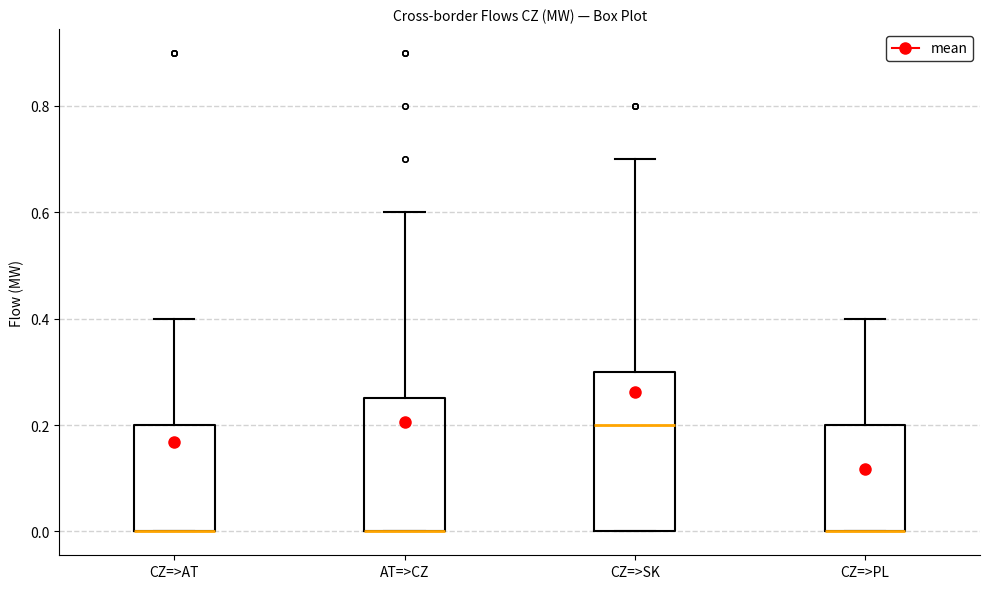

Reading left to right, transcribe this box plot: for each box, give where its median line is, the range the box spans, and where its two whiskers end, as read against the y-axis. The values are not printed on the chart, so give them approximately, as read against the axis.

CZ=>AT: median 0.00 (drawn on the box's lower edge), box 0.00 to 0.20, whiskers 0.00 to 0.40
AT=>CZ: median 0.00 (drawn on the box's lower edge), box 0.00 to 0.26, whiskers 0.00 to 0.60
CZ=>SK: median 0.20, box 0.00 to 0.30, whiskers 0.00 to 0.70
CZ=>PL: median 0.00 (drawn on the box's lower edge), box 0.00 to 0.20, whiskers 0.00 to 0.40